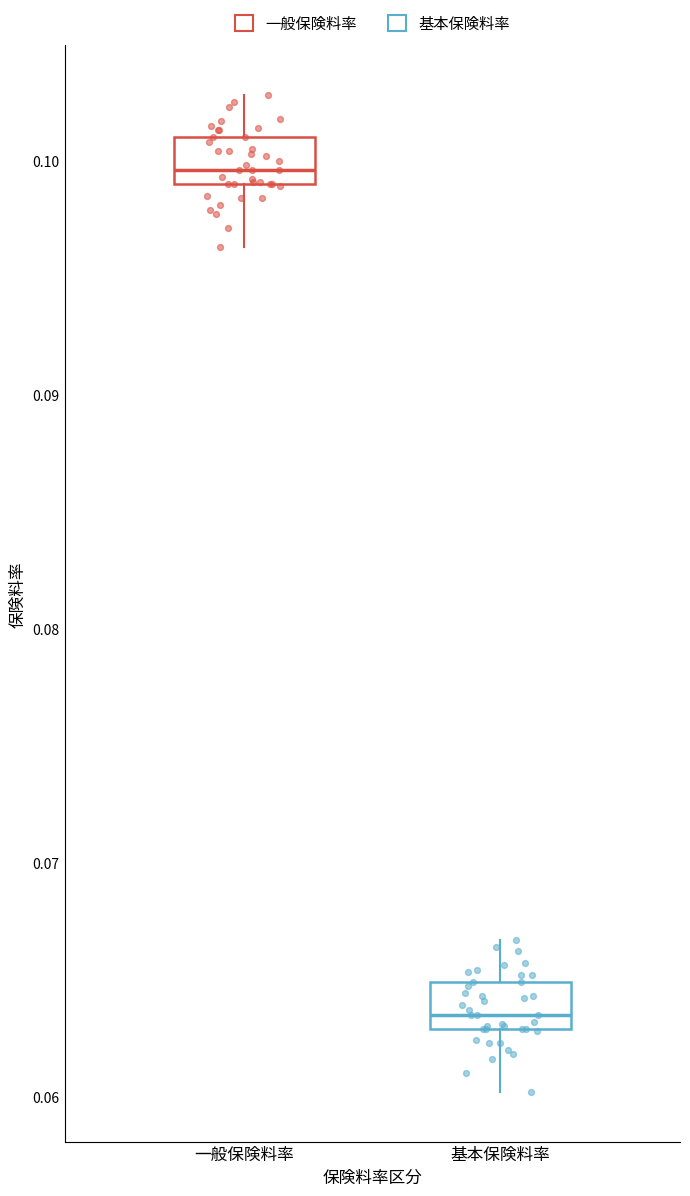

Which box's median line is the lowest?

基本保険料率